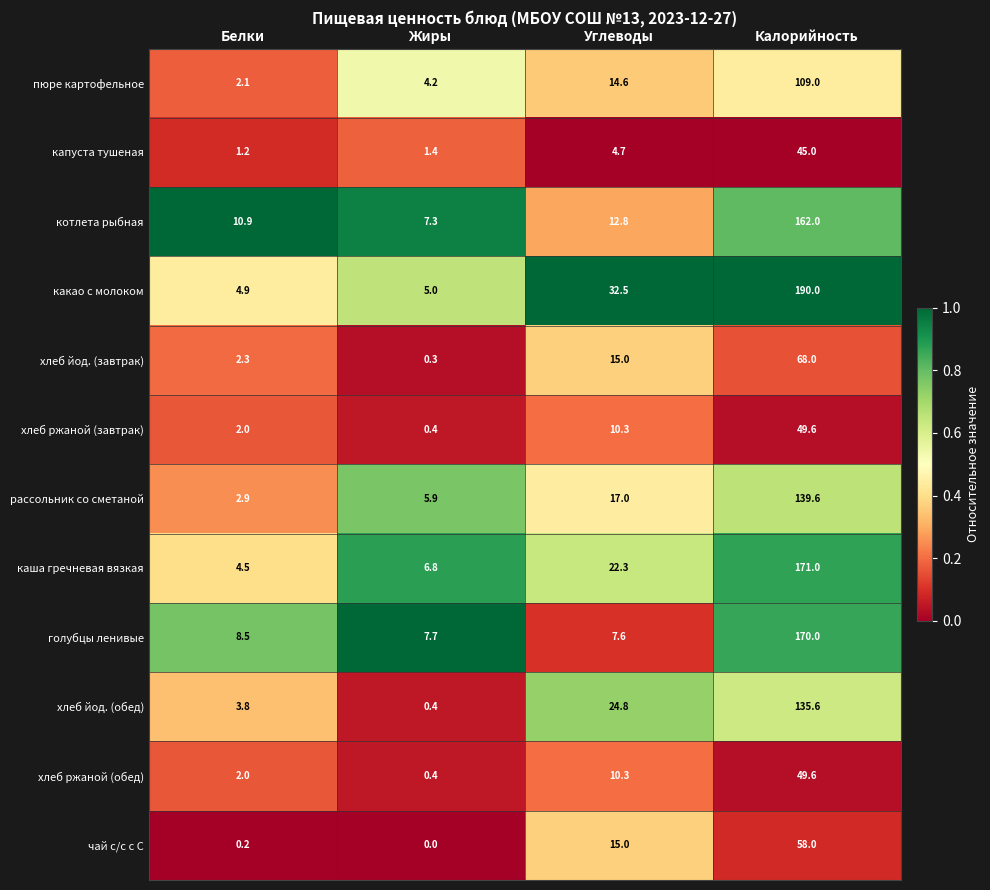

Between Углеводы and Калорийность, which series saw the biggest shift?

голубцы ленивые